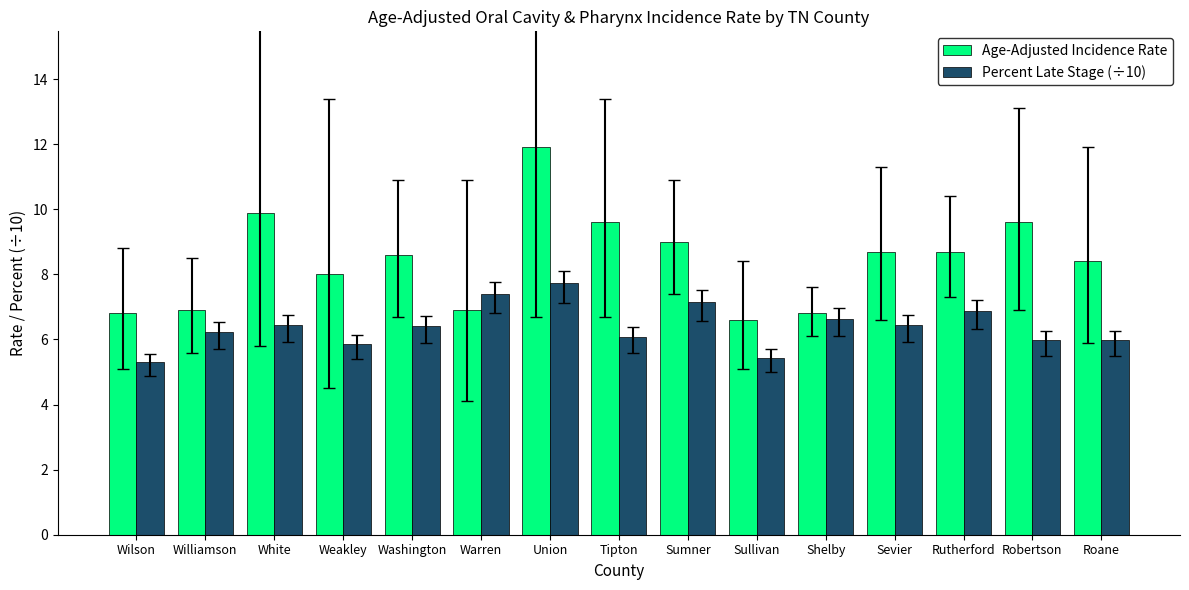

Rank the series by their average value, from lowest to highest.

Percent Late Stage (÷10), Age-Adjusted Incidence Rate